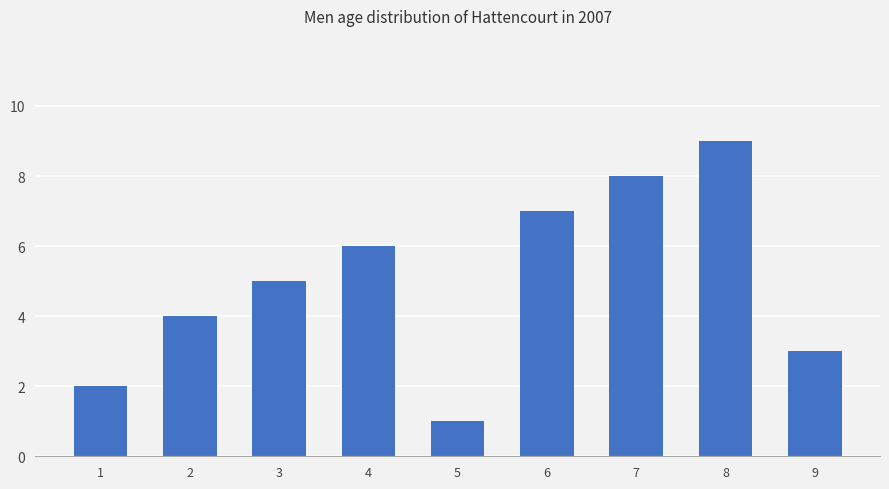

Approximately how many times larger is the value at 8 compared to 4?

1.5